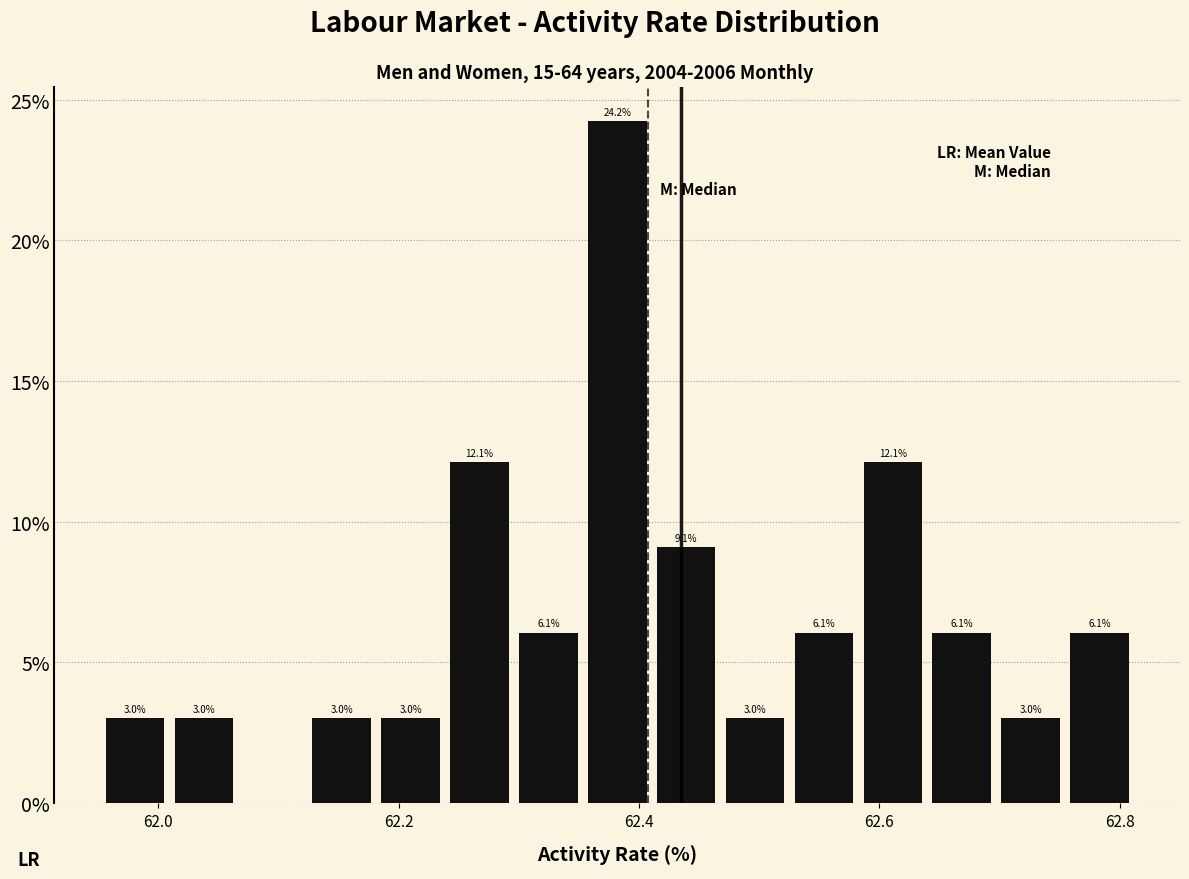

Around what value on the x-axis is the tallest bar? Give the approximate position of its centre, as read against the axis.

62.38